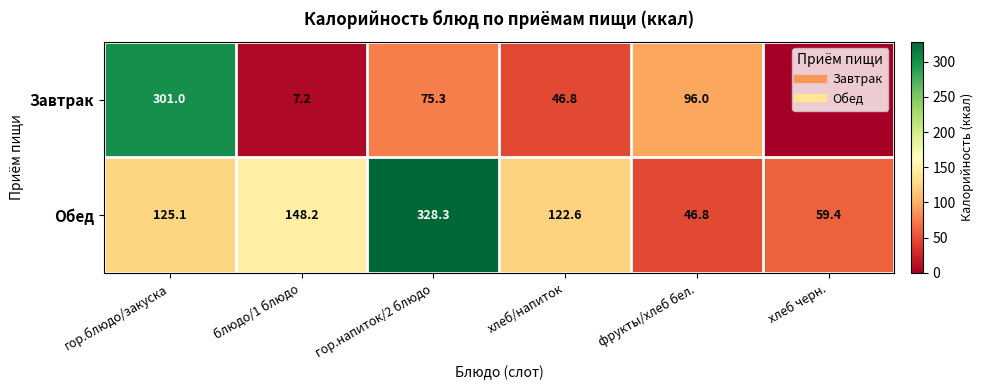

Which series has the widest spread of values?

Завтрак